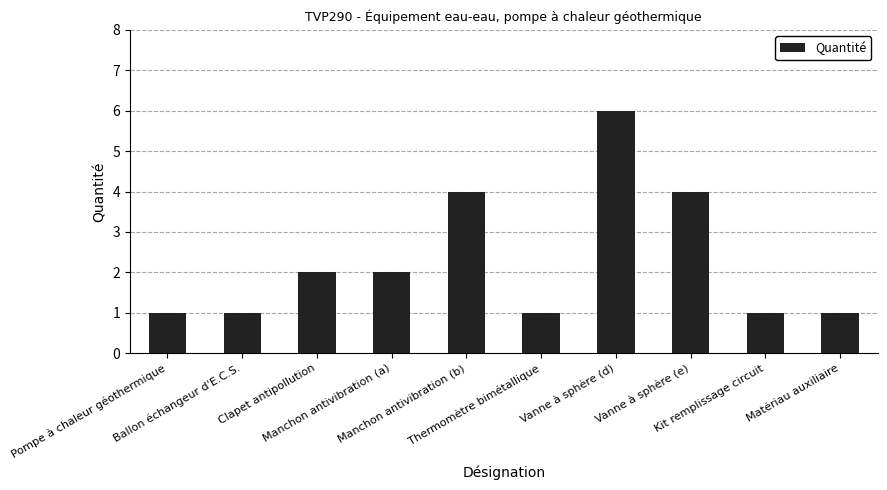

What is the value of the 7th bar from the left?

6